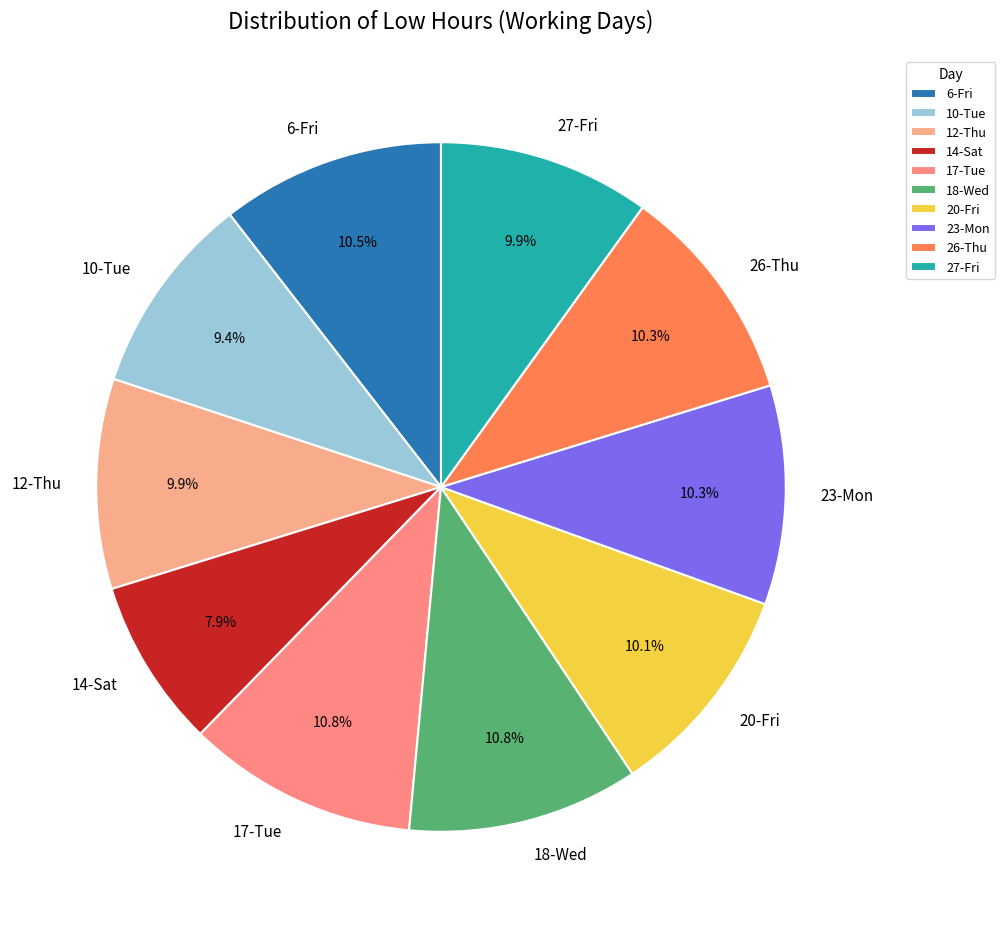

What percentage do 26-Thu and 14-Sat together represent?

18.2%